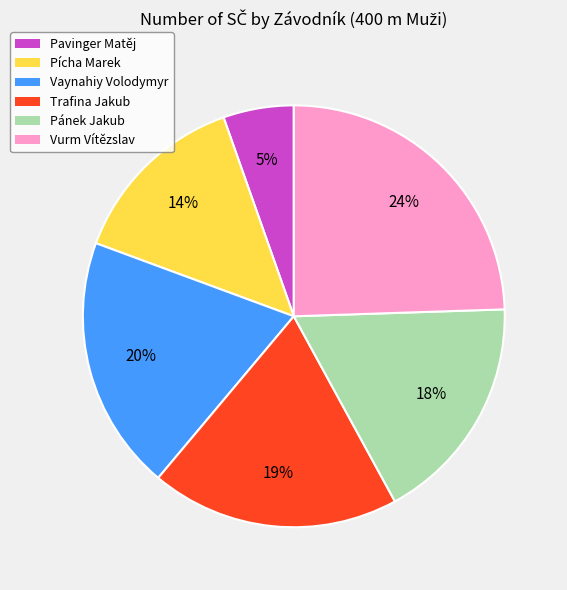

What is the largest slice in the pie chart?

Vurm Vítězslav